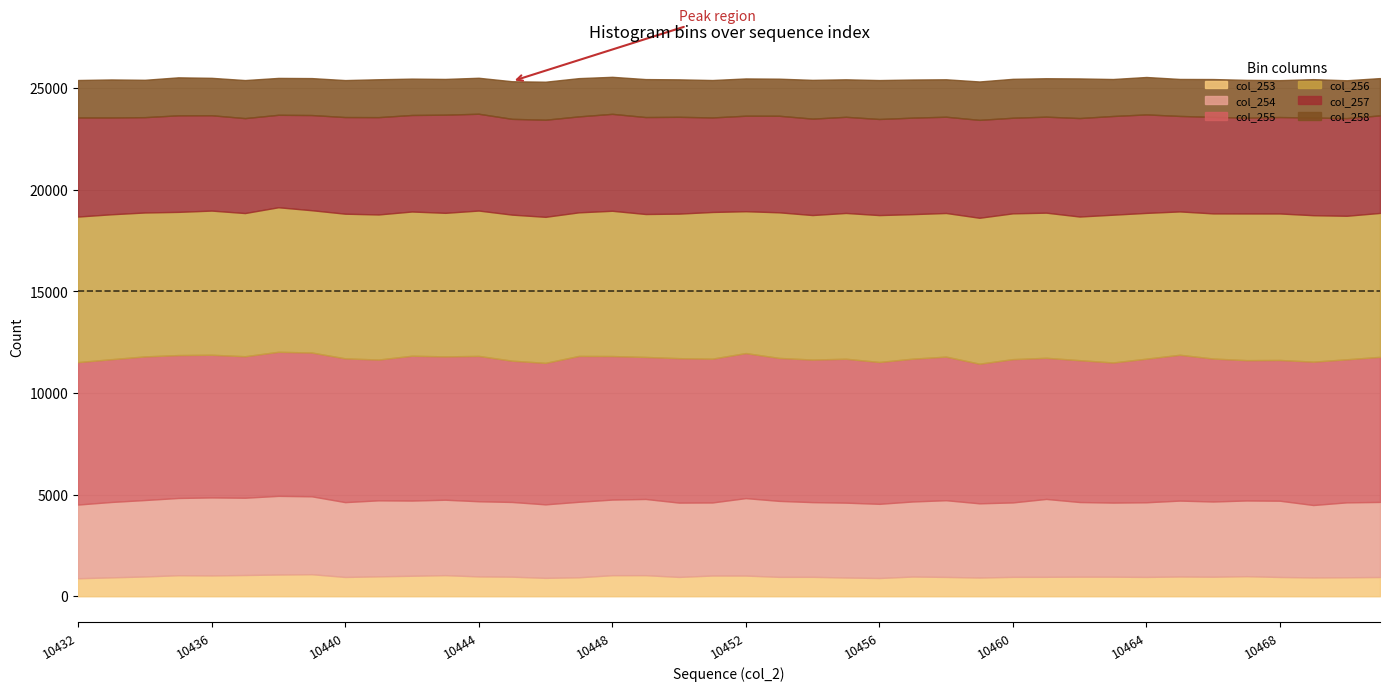

How many interior local valleys does the col_254 series have?

11